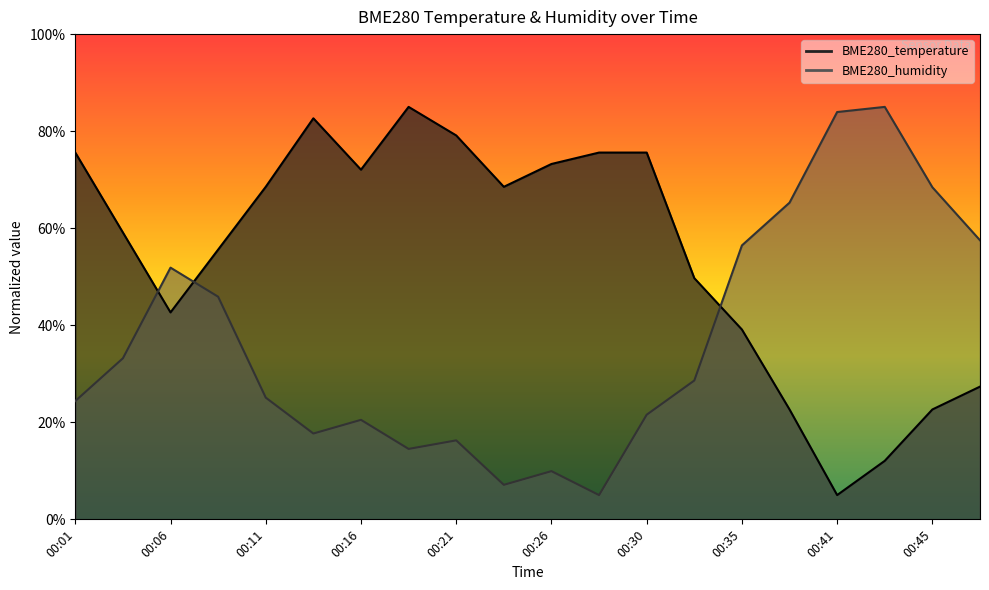

Where is the first local minimum for BME280_temperature?

00:06